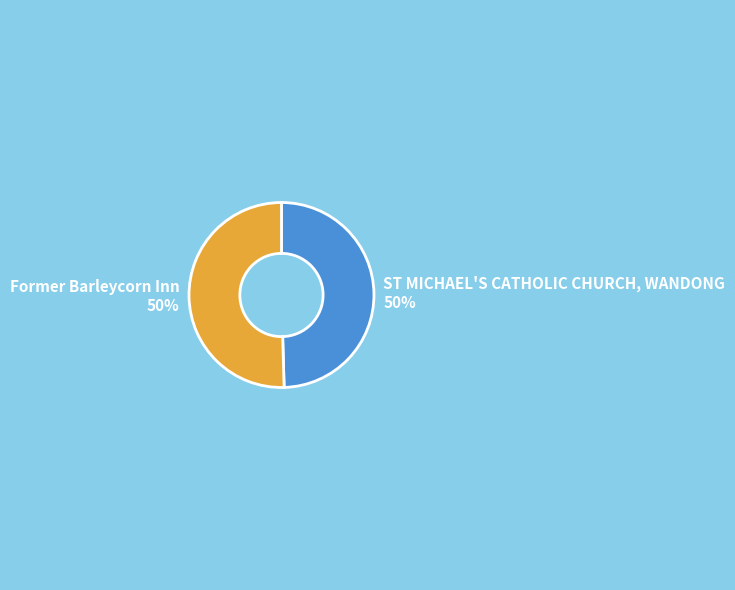

What is the ratio of the value at ST MICHAEL'S CATHOLIC CHURCH, WANDONG 50% to the value at Former Barleycorn Inn 50%?

1.0